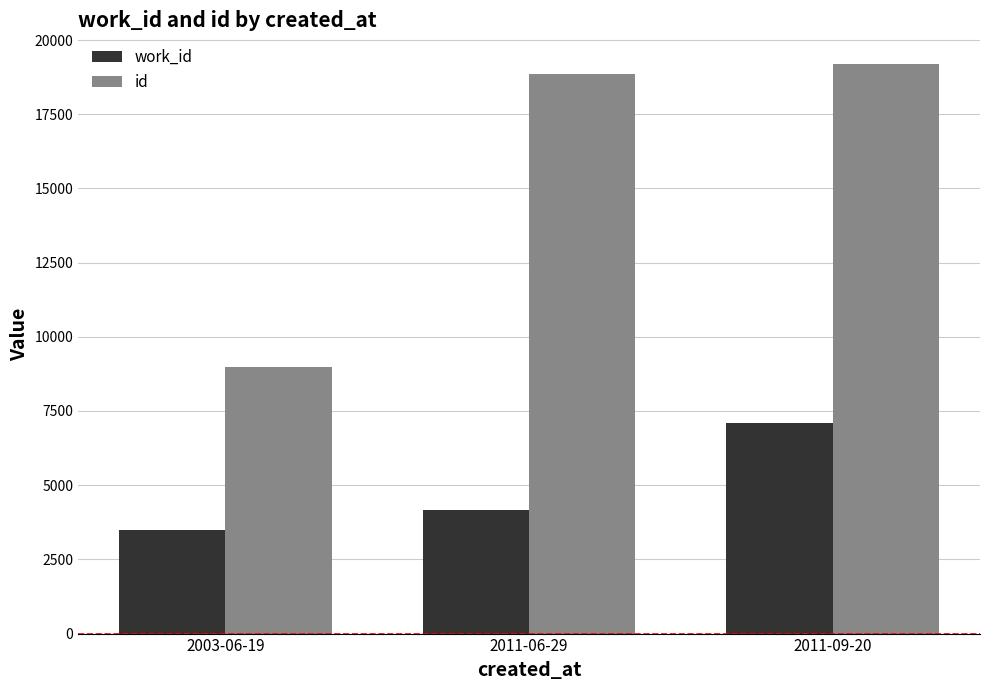

Reading left to right, list all the values displayed in this chart.

work_id: 2003-06-19=3504	2011-06-29=4169	2011-09-20=7097
id: 2003-06-19=8974	2011-06-29=18841	2011-09-20=19198